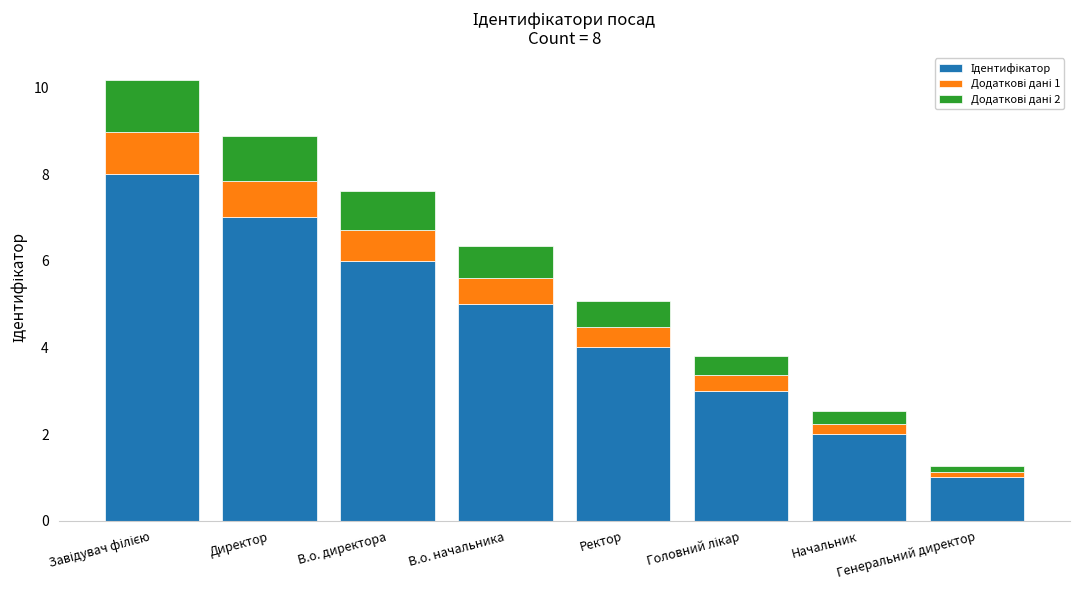

What is the total value across all series at Начальник?

2.5